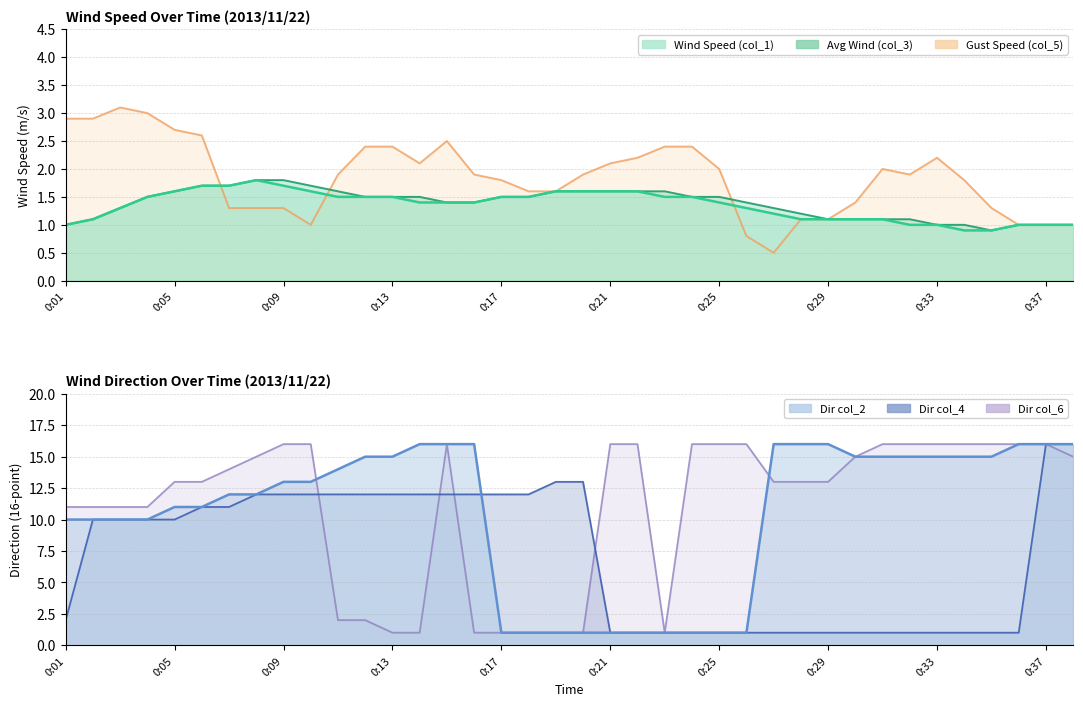

Between 0:10 and 0:38, which series saw the biggest shift?

Dir col_4